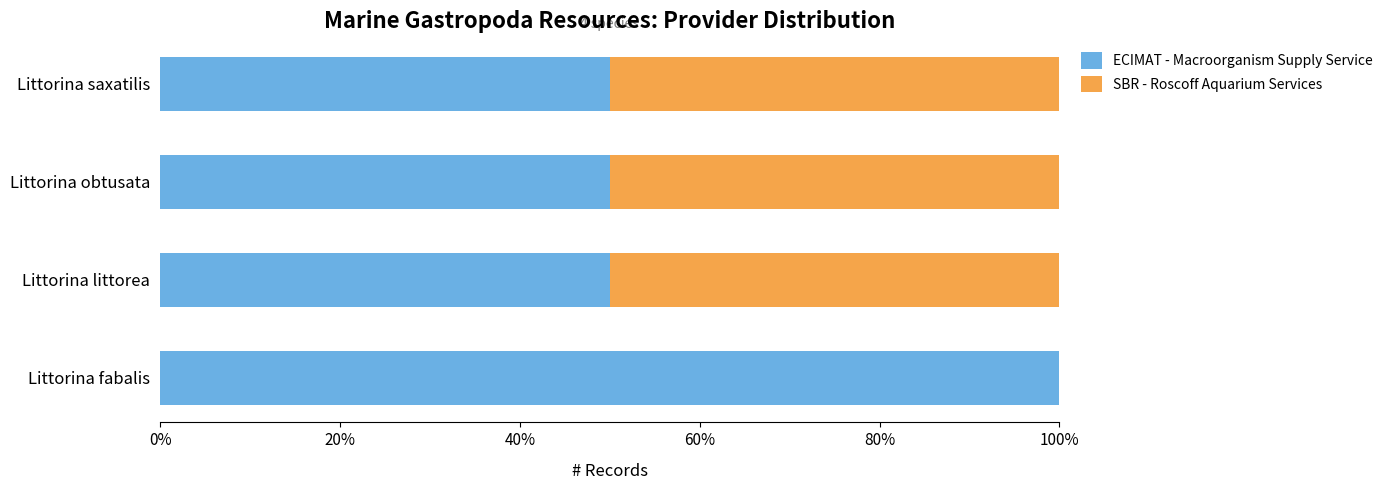

The ECIMAT - Macroorganism Supply Service series shows 50 at Littorina saxatilis. True or false?

True